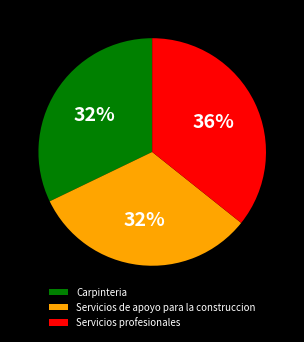

Approximately how many times larger is the value at Servicios profesionales compared to Carpinteria?

1.1